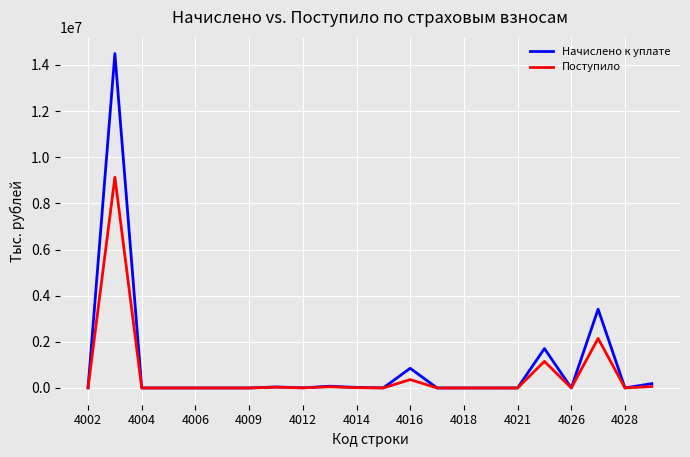

True or false: Поступило has more than 1 interior local peaks.

True